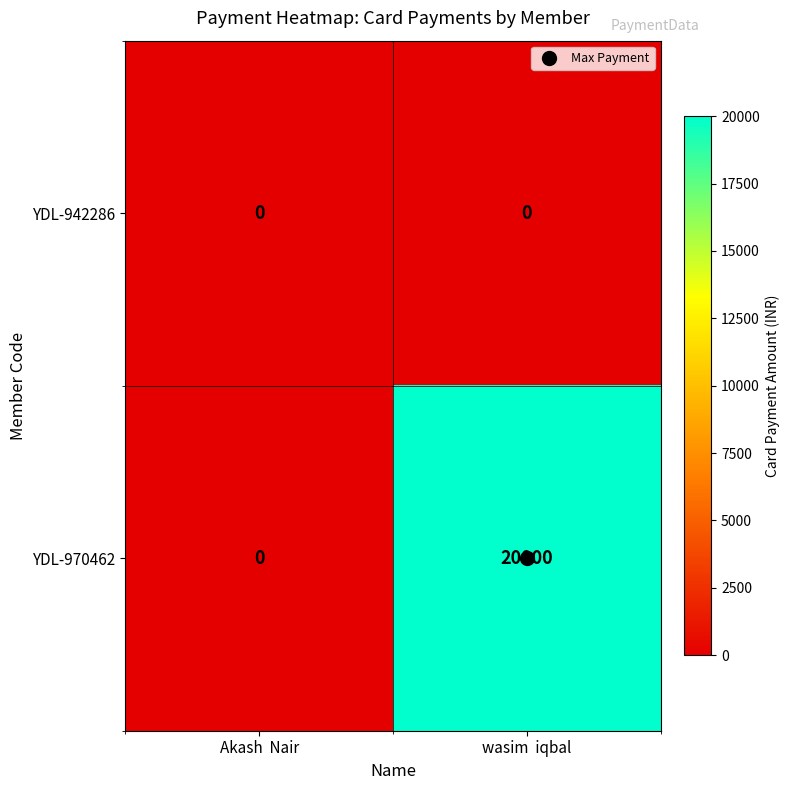

What is the maximum value shown in the chart?

20000